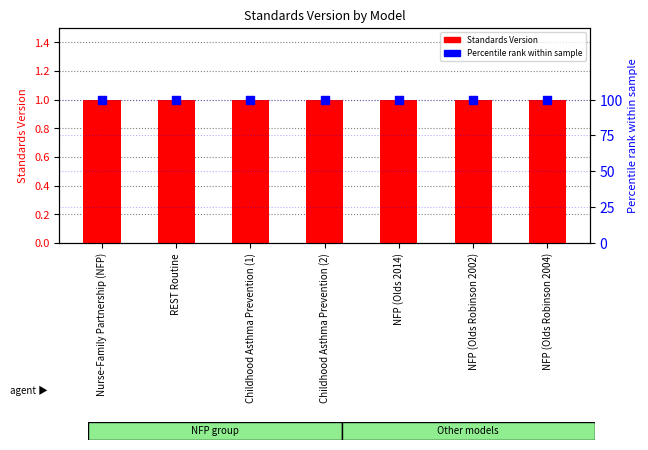

Which series contains the lowest Y value?

Standards Version